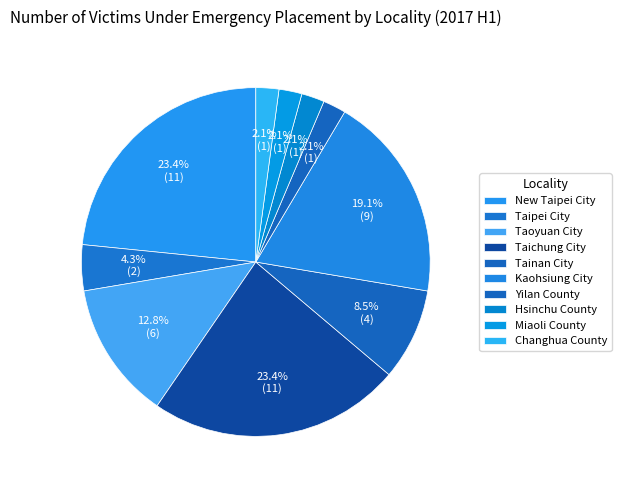

How many segments does this pie chart have?

10